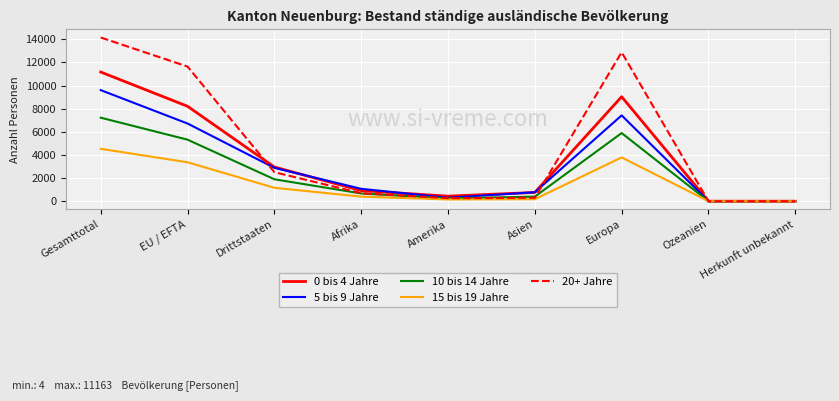

Which label corresponds to the largest value in the chart?

Gesamttotal